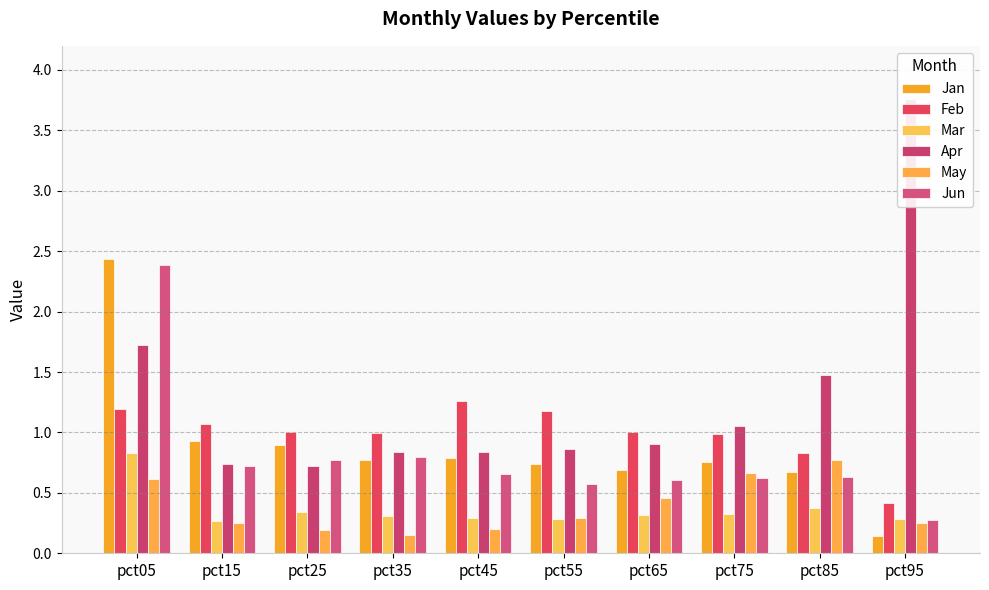

At which label does Jan reach its peak?

pct05